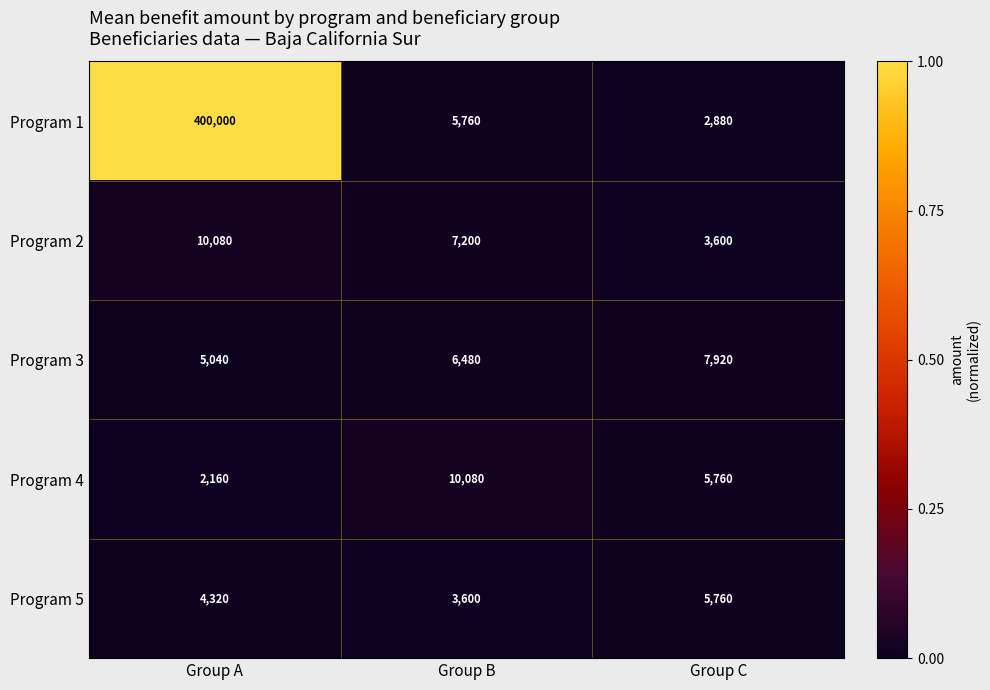

Reading left to right, extract all data points from this chart.

Program 1: 400000	5760	2880
Program 2: 10080	7200	3600
Program 3: 5040	6480	7920
Program 4: 2160	10080	5760
Program 5: 4320	3600	5760